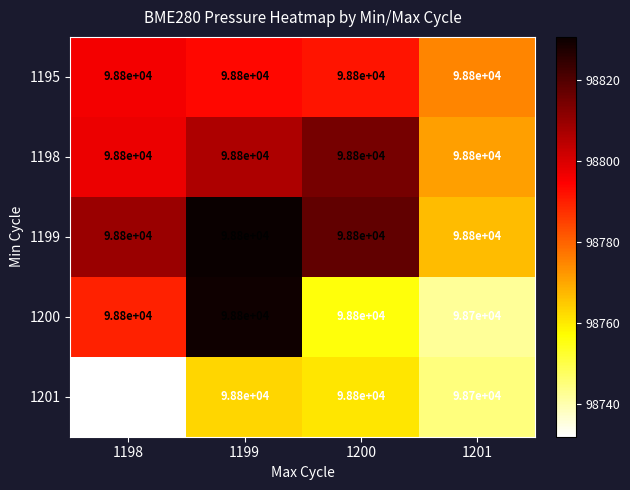

Is it true that 1198 equals 98800 at 1200?

True